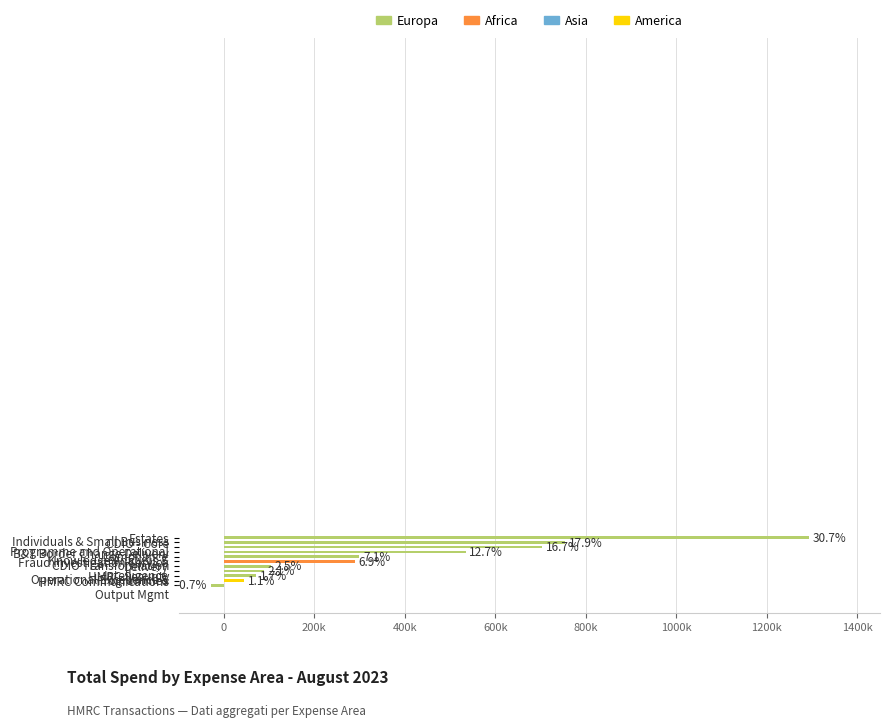

Does the chart contain any negative values?

Yes